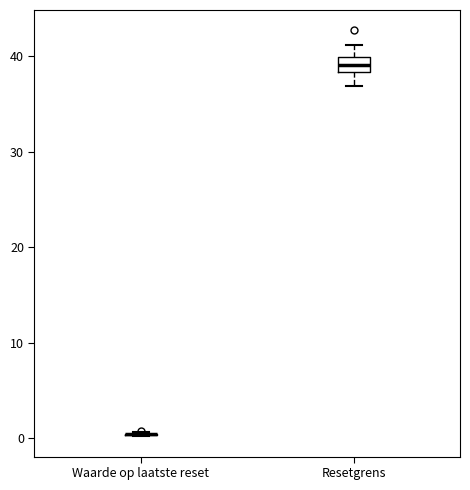

Reading left to right, transcribe this box plot: for each box, give where its median line is, the range the box spans, and where its two whiskers end, as read against the y-axis. The values are not printed on the chart, so give them approximately, as read against the axis.

Waarde op laatste reset: box collapsed to a line at 0, whiskers 0 to 1
Resetgrens: median 39, box 38 to 40, whiskers 37 to 41